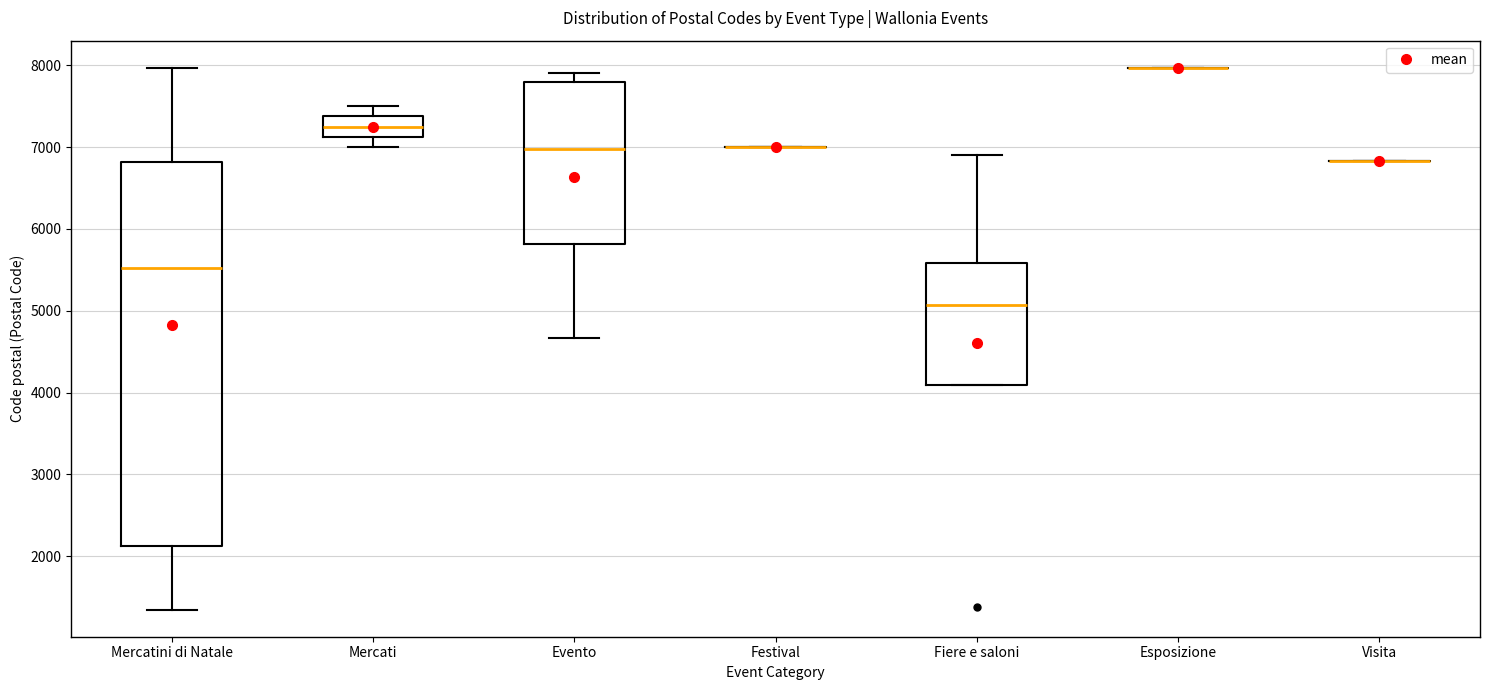

Which box is the tallest, from its lower edge to its upper edge?

Mercatini di Natale